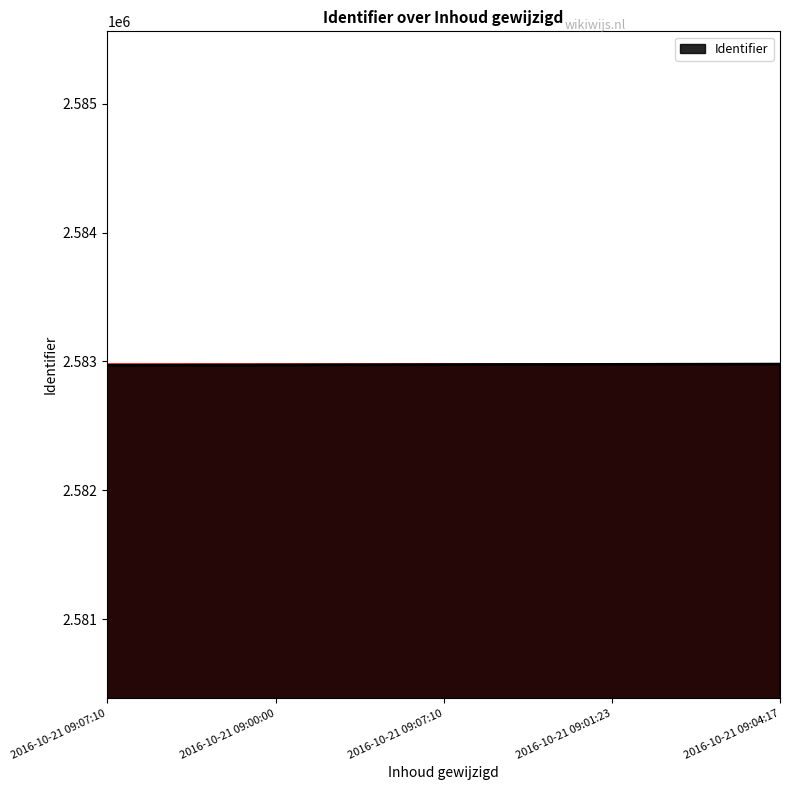

What is the label of the 2nd point from the right?

2016-10-21 09:01:23